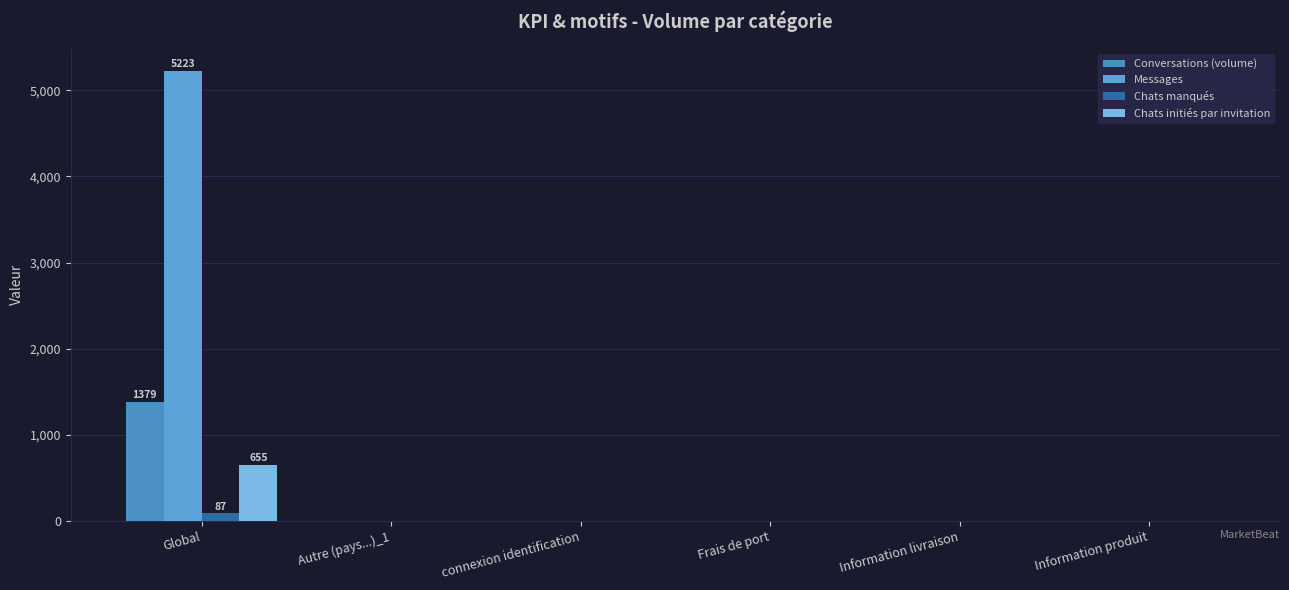

What is the greatest value displayed?

5223